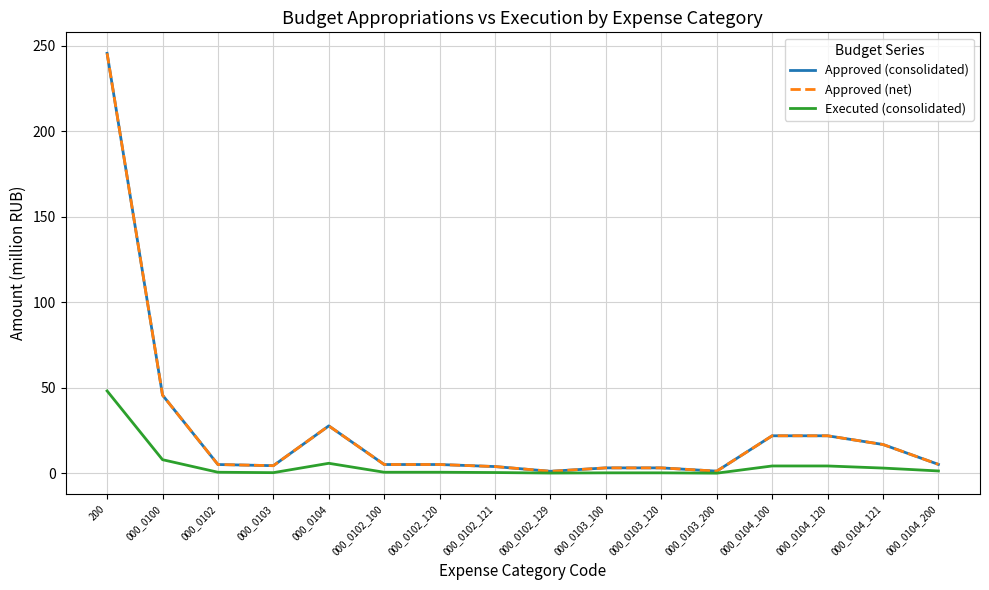

What is the total value across all series at 000_0102_100?

11.0